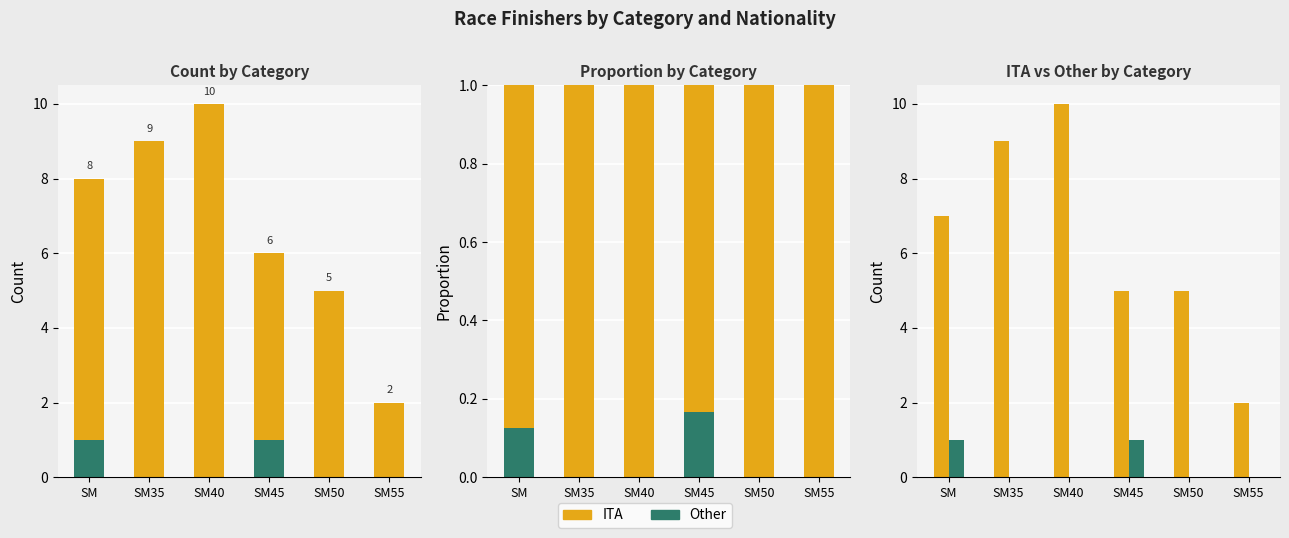

How many categories are shown in the chart?

6